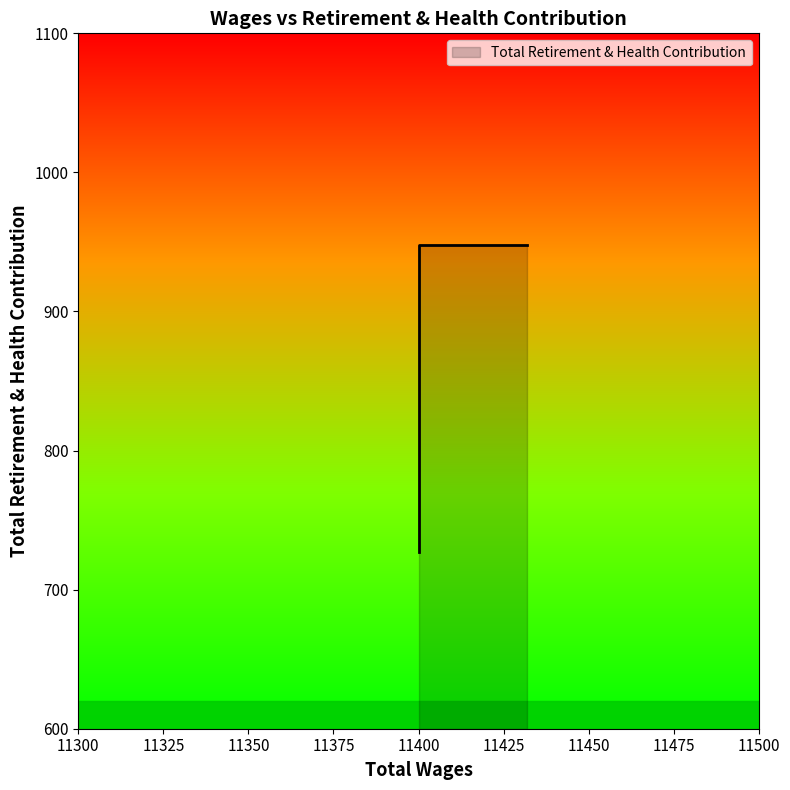

Reading left to right, what are all the values shown in this chart?

11432.0=948	11400.0=727	11400.0=948	11400.0=948	11400.0=948